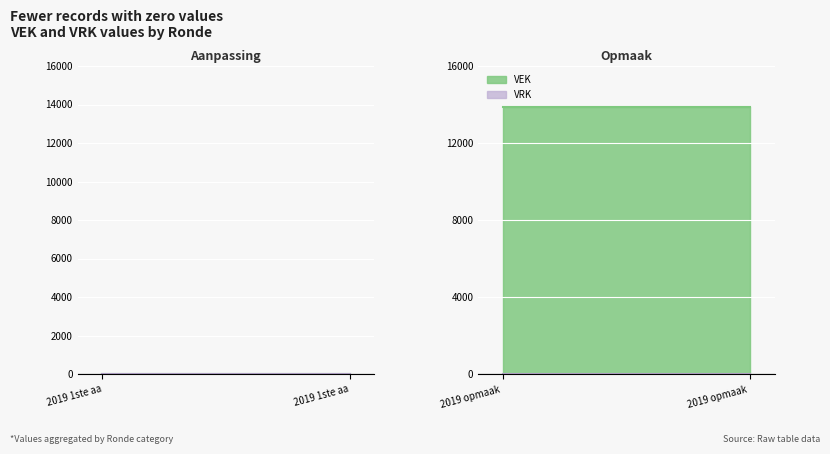

True or false: VRK has more than 1 points higher than both neighbors.

False